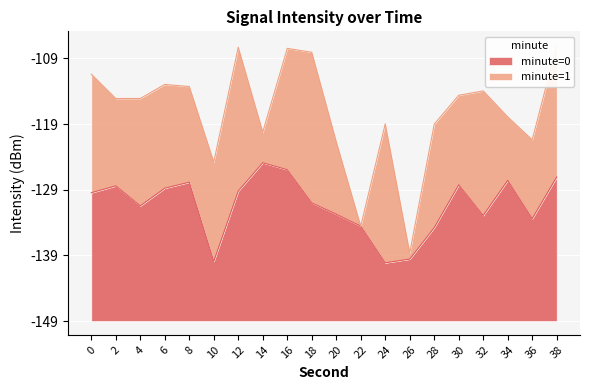

How many data points are less than 19?

10